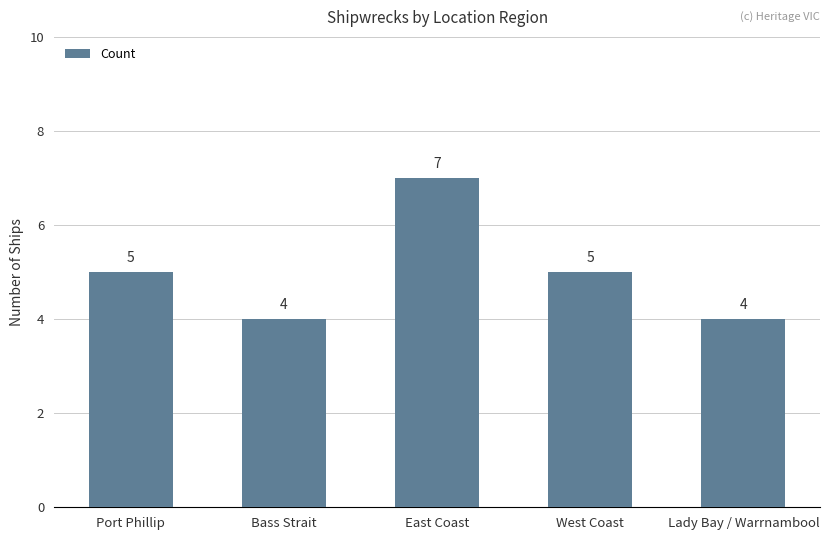

Count the number of data series in this chart.

1